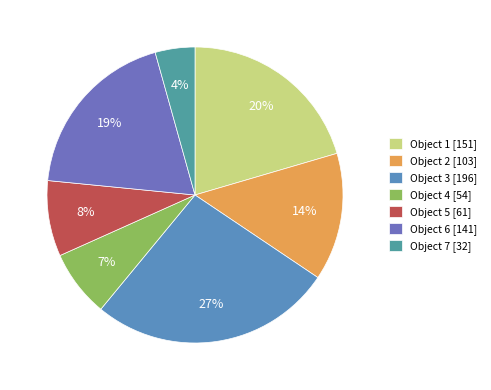

How many slices are in this pie chart?

7